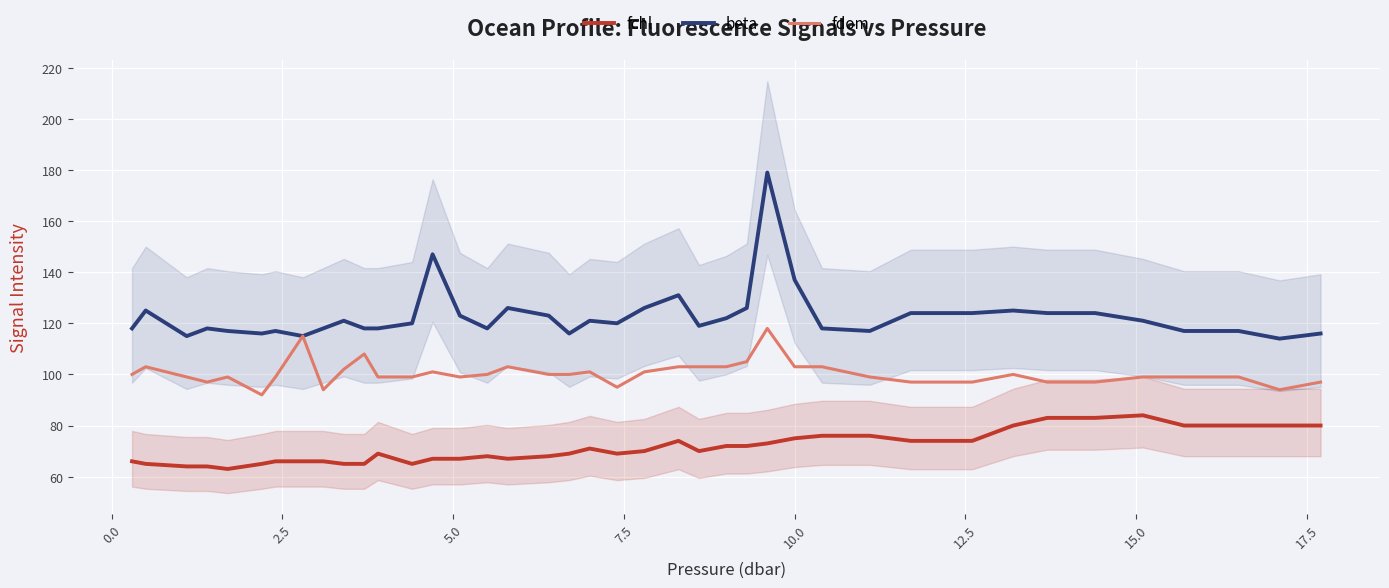

Count the number of data series in this chart.

3